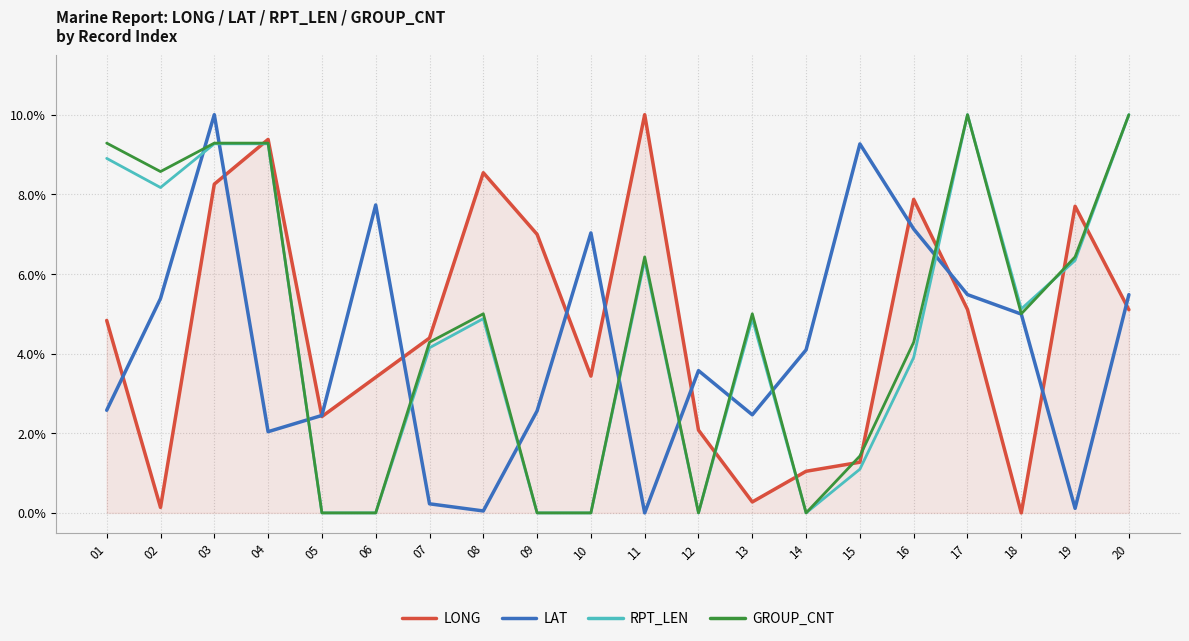

After their last crossing, which series has the higher values: LONG or GROUP_CNT?

GROUP_CNT